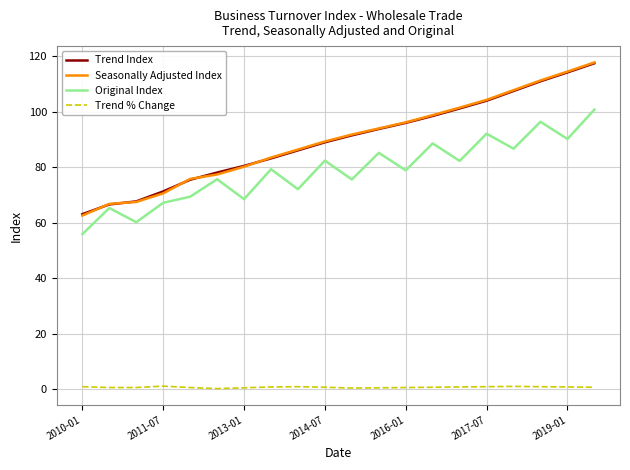

How many lines are shown in the chart?

4